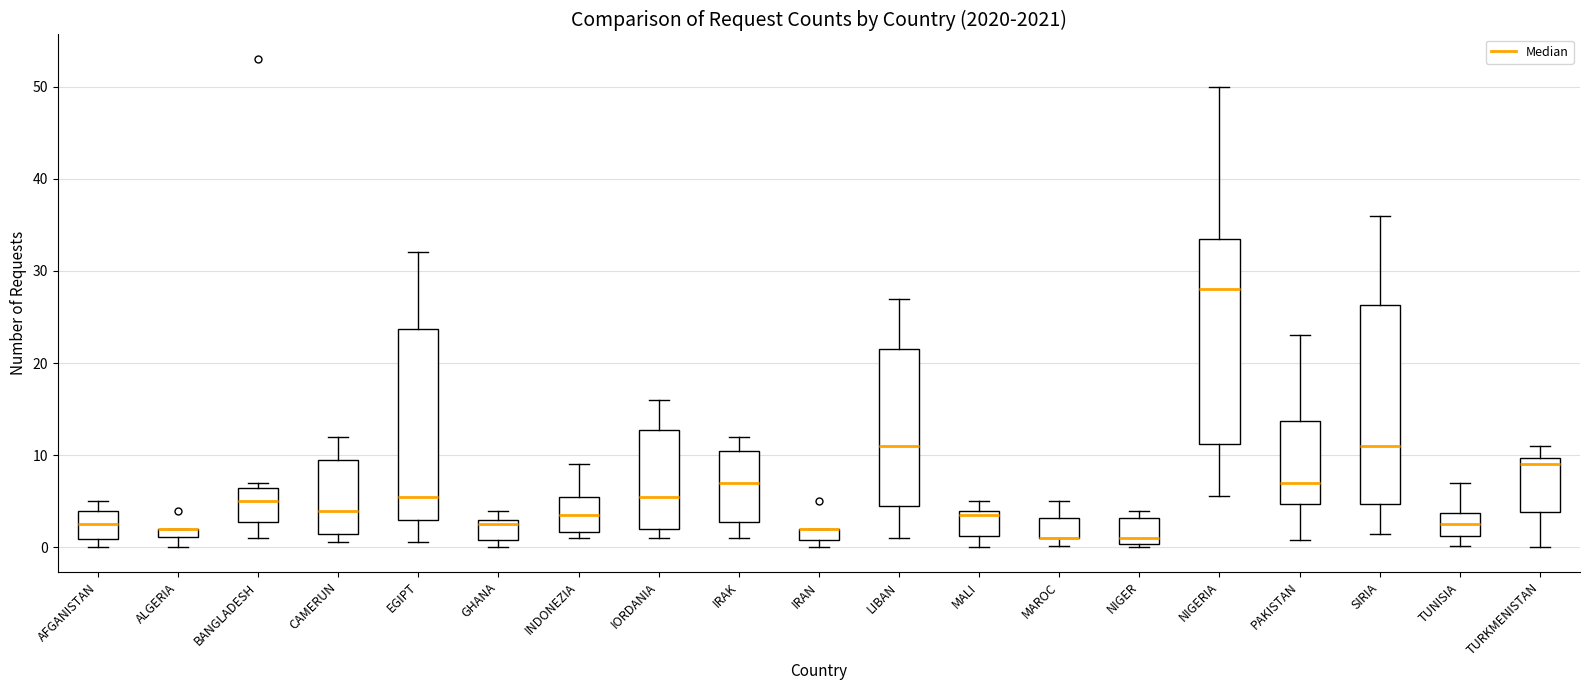

Where is the lower edge of the box for INDONEZIA on the y-axis? The values are not printed on the chart, so give them approximately, as read against the axis.

2